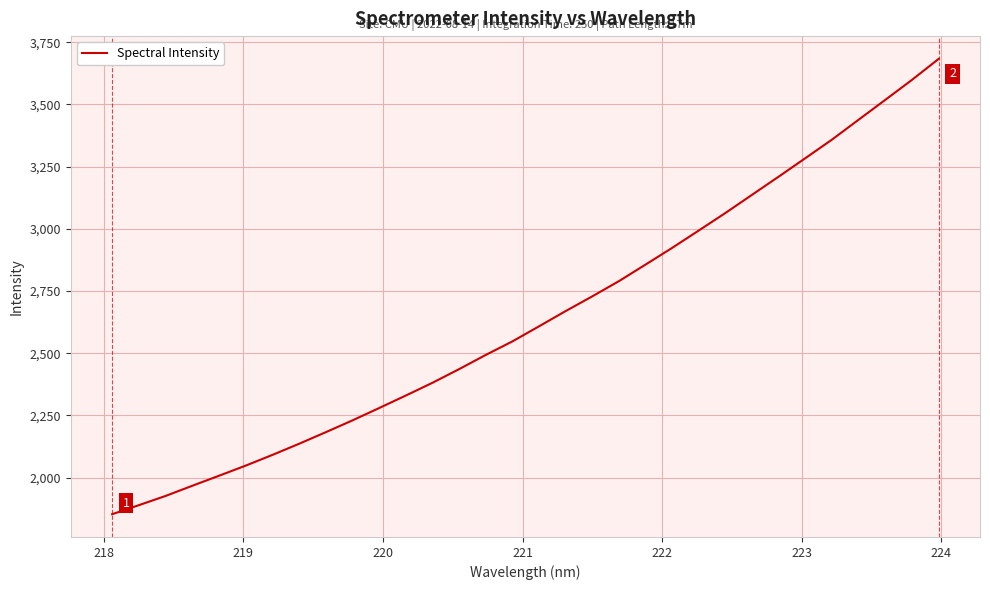

What is the smallest value displayed?

1853.0